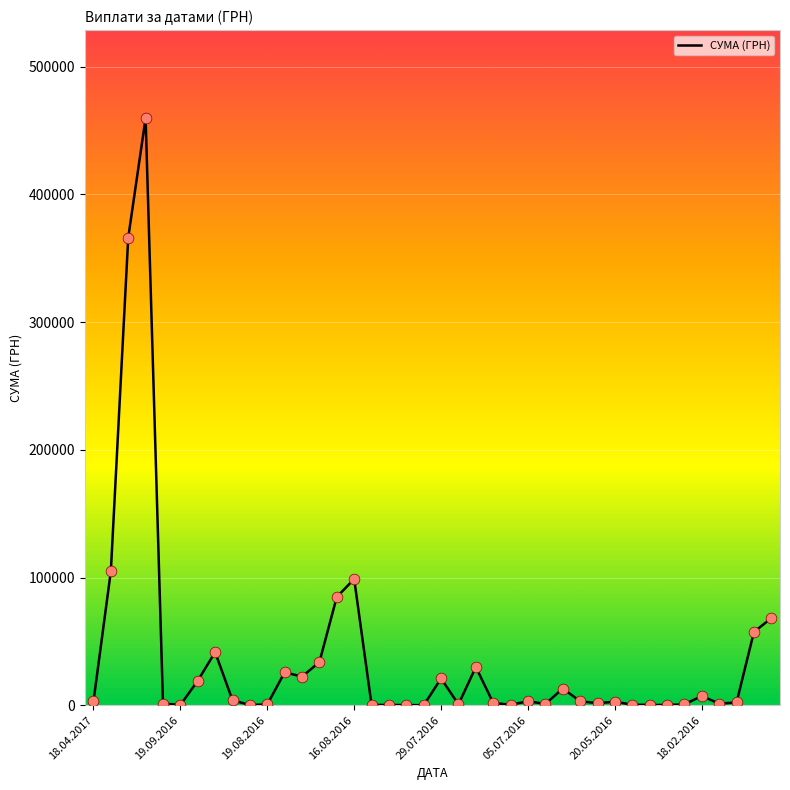

What is the maximum value shown in the chart?

459692.9